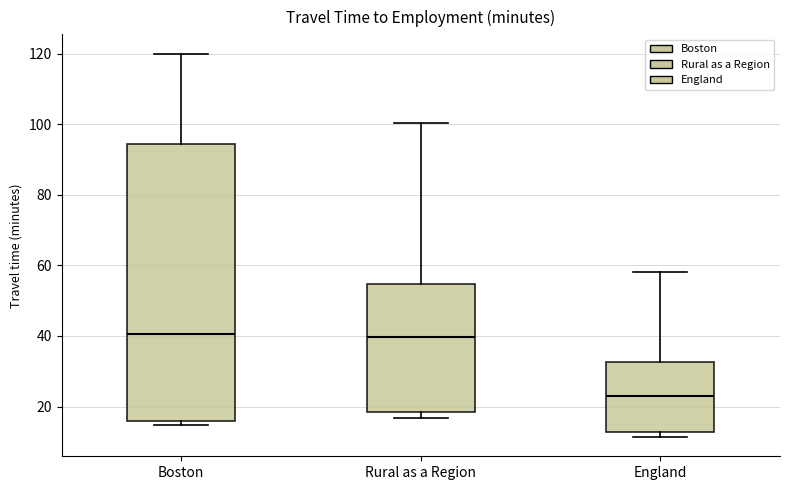

Where does the median line of the box for Rural as a Region sit on the y-axis? The values are not printed on the chart, so give them approximately, as read against the axis.

40